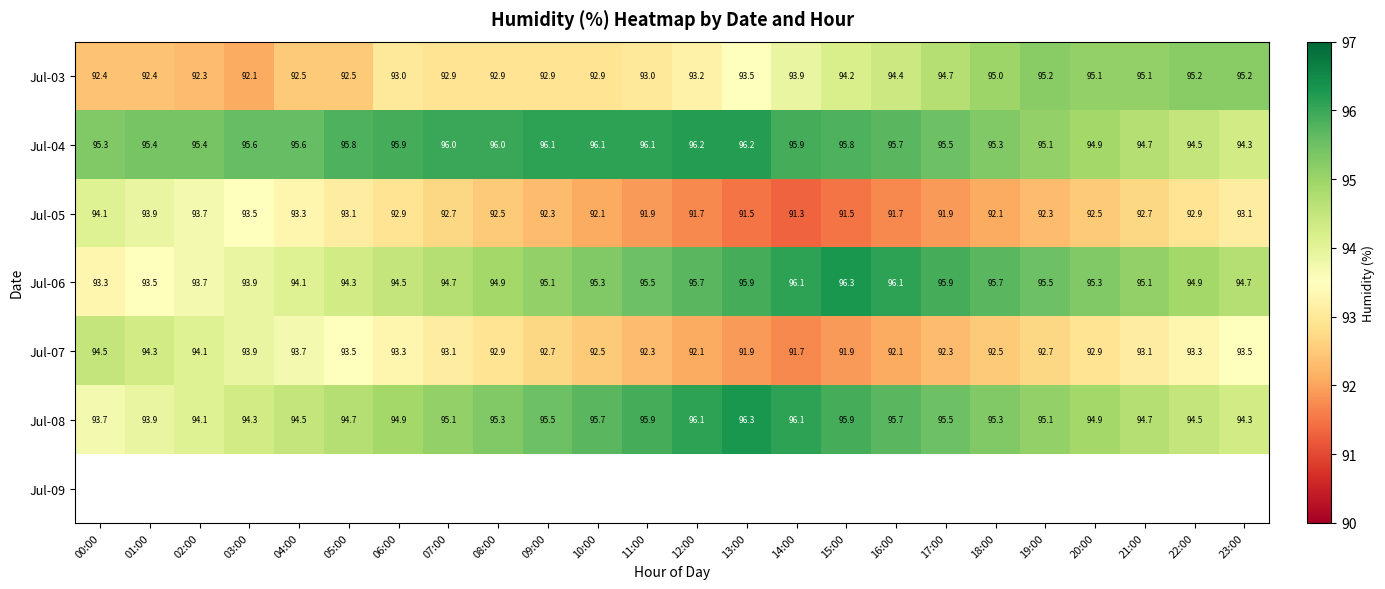

At which label does Jul-04 reach its peak?

12:00